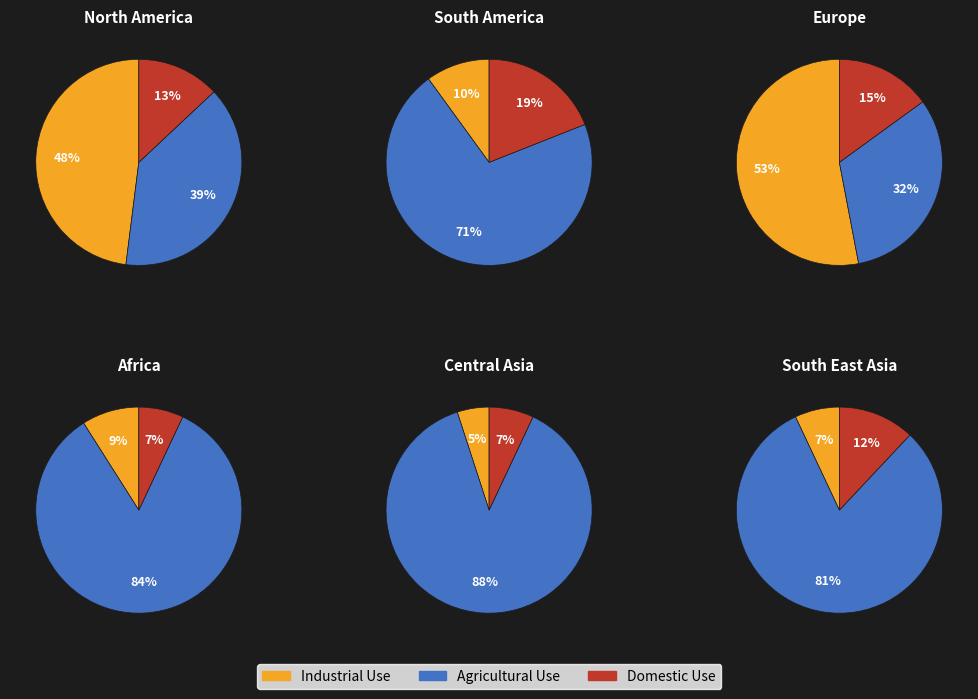

Which series has the widest spread of values?

Agricultural Use